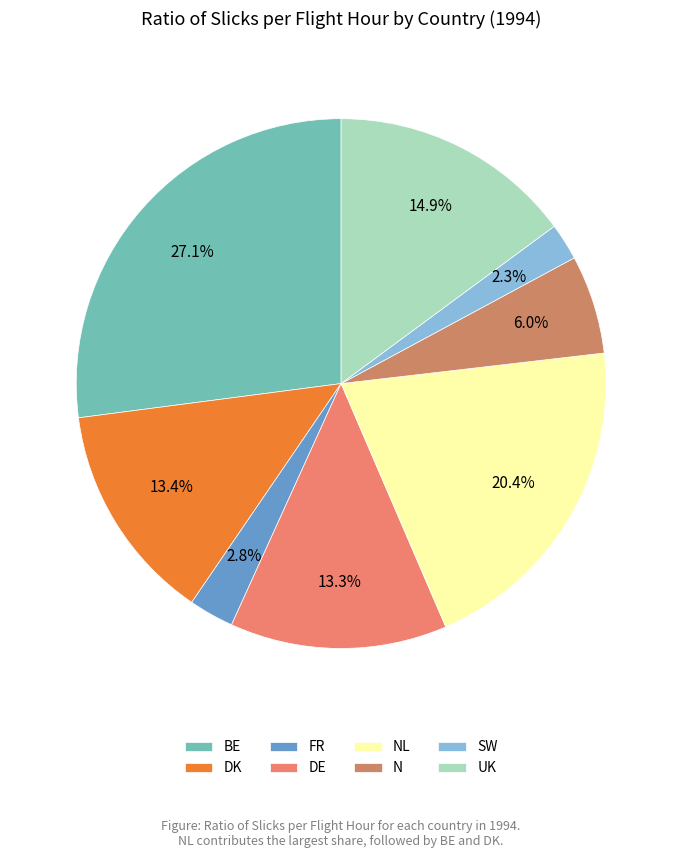

Is there any slice that represents more than half of the pie?

No